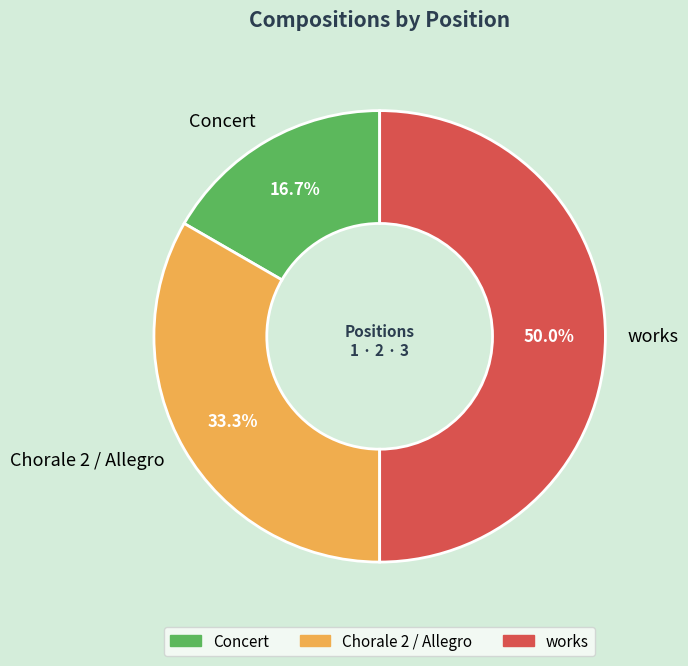

Which has a higher value, Chorale 2 / Allegro or Concert?

Chorale 2 / Allegro